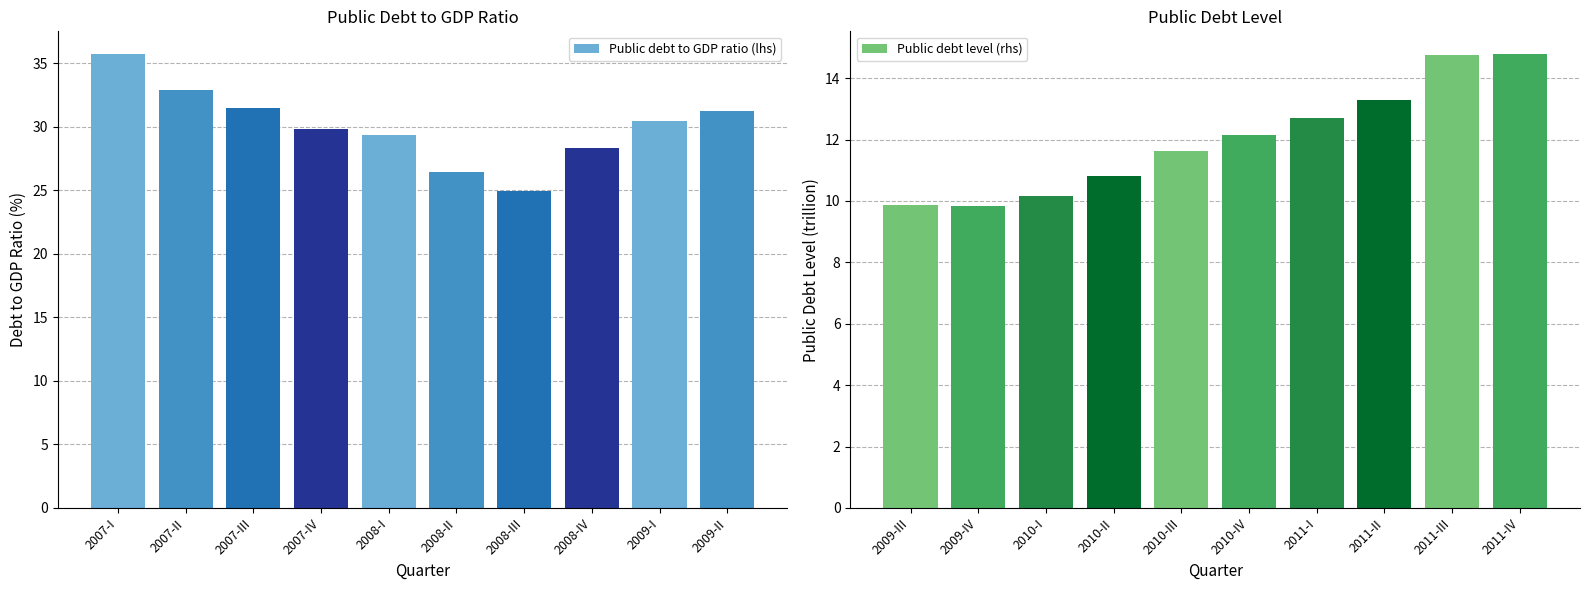

Does the chart contain any negative values?

No